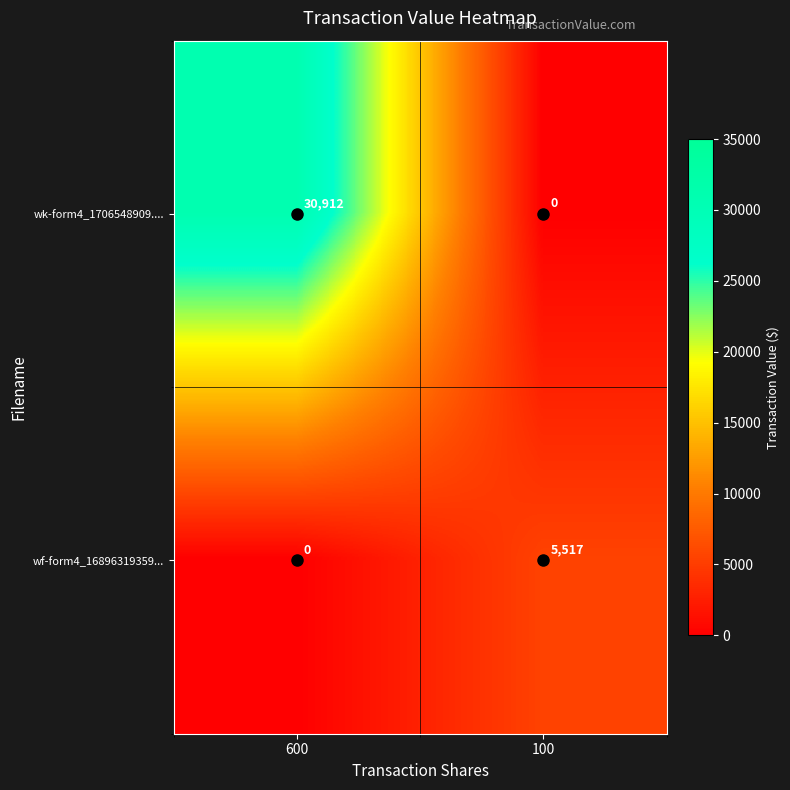

True or false: wk-form4_1706548909.... has a value of 0 at 100.

True